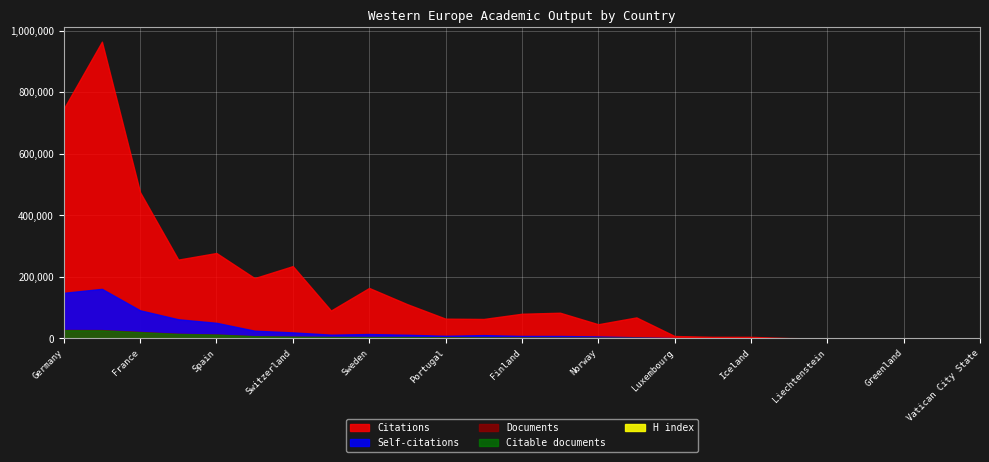

At which category is the sum across all series the highest?

United Kingdom